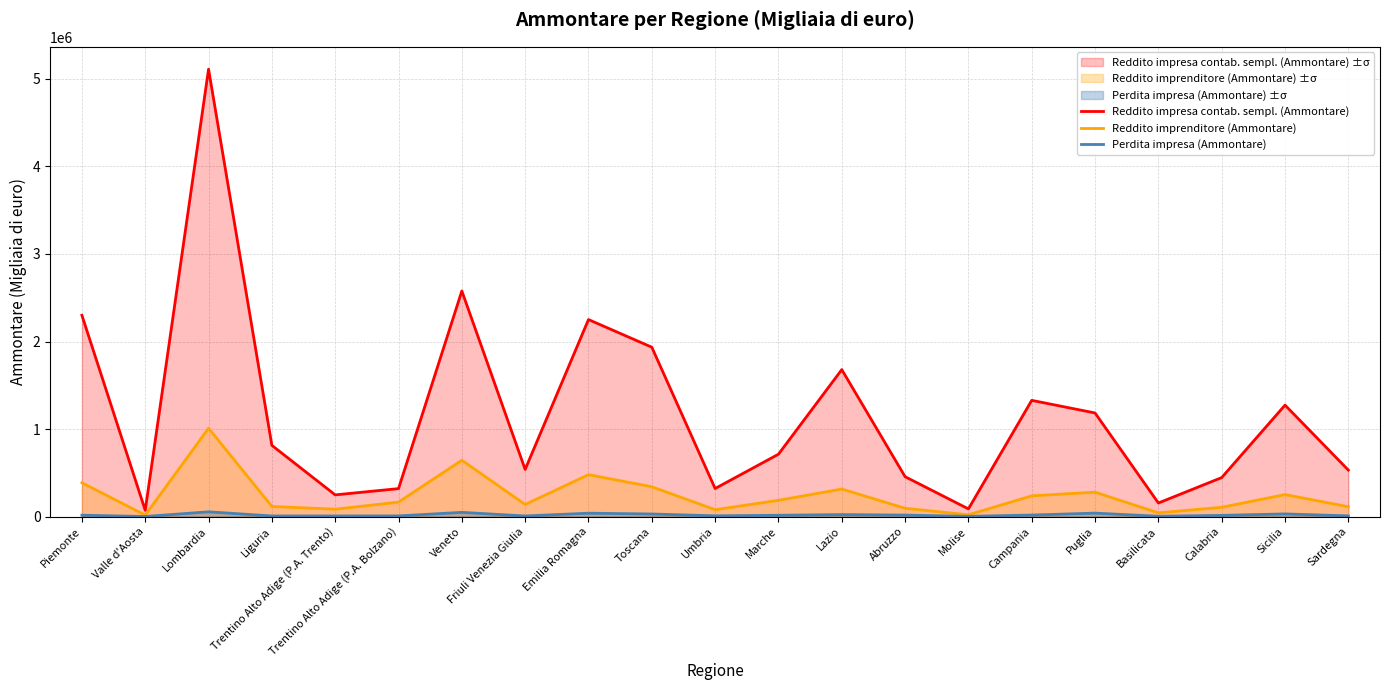

What is the value of the Reddito impresa contab. sempl. (Ammontare) point at the 5th from the left?

247376